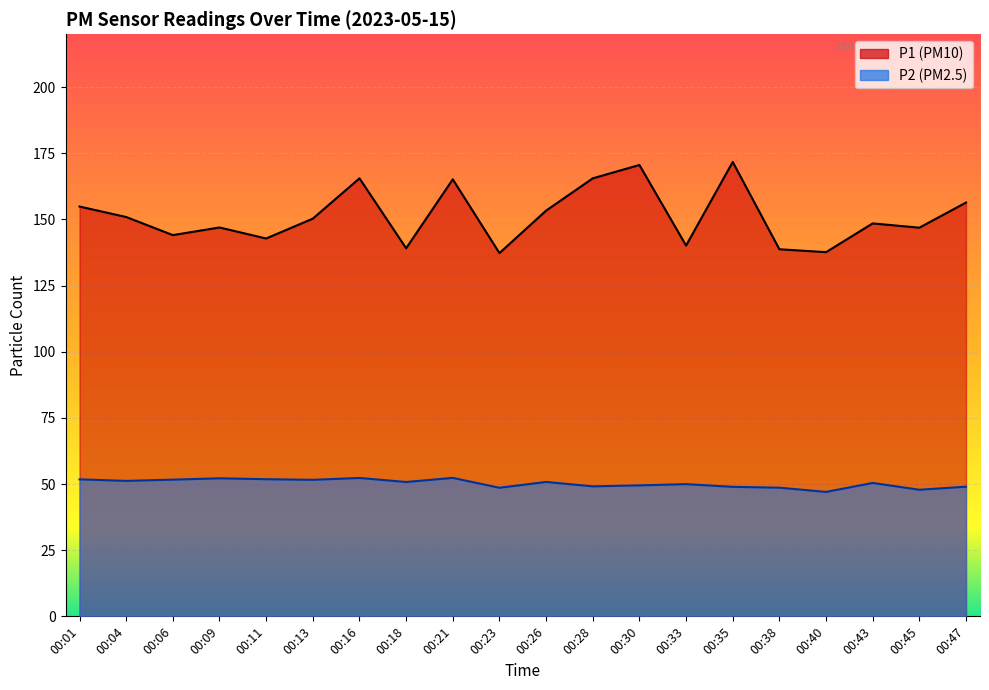

What are all the series names shown in the legend?

P1, P2